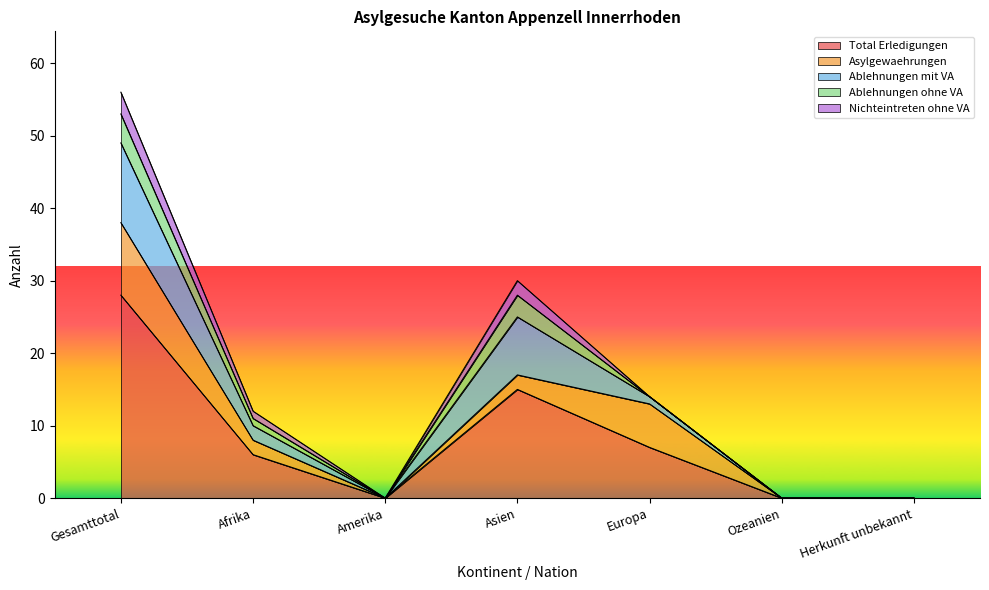

True or false: Ablehnungen ohne VA and Ablehnungen mit VA intersect in this chart.

False